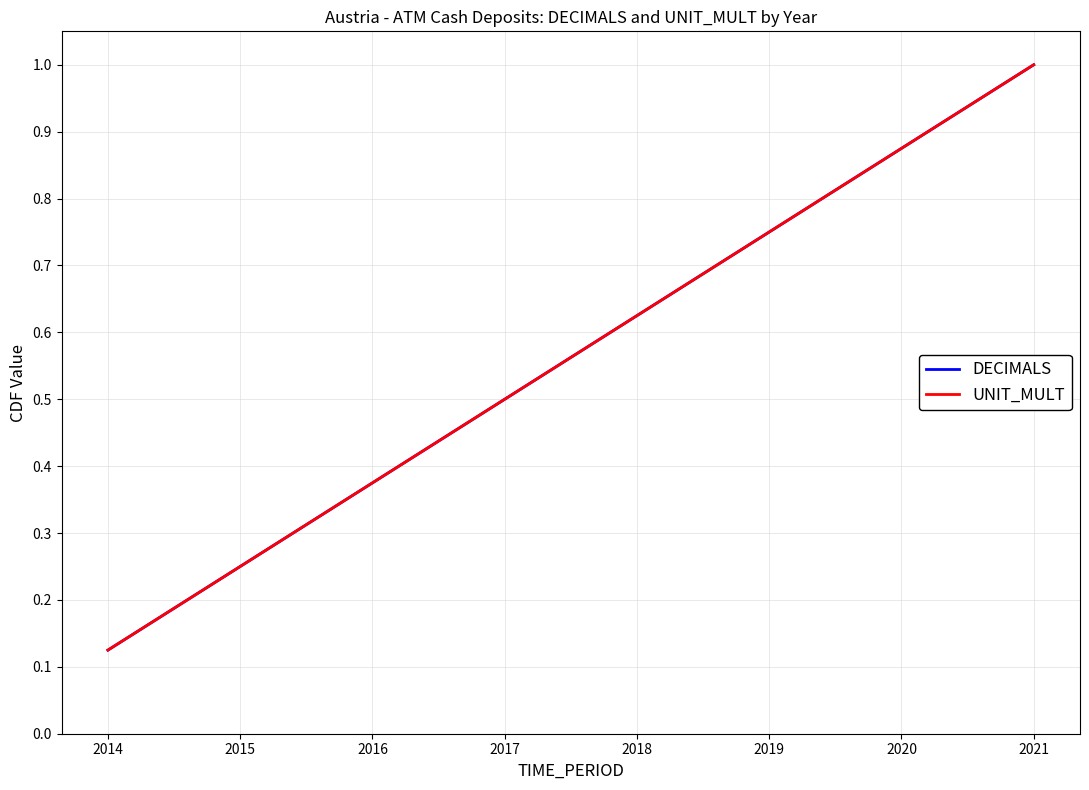

Does the chart have visible grid lines?

Yes